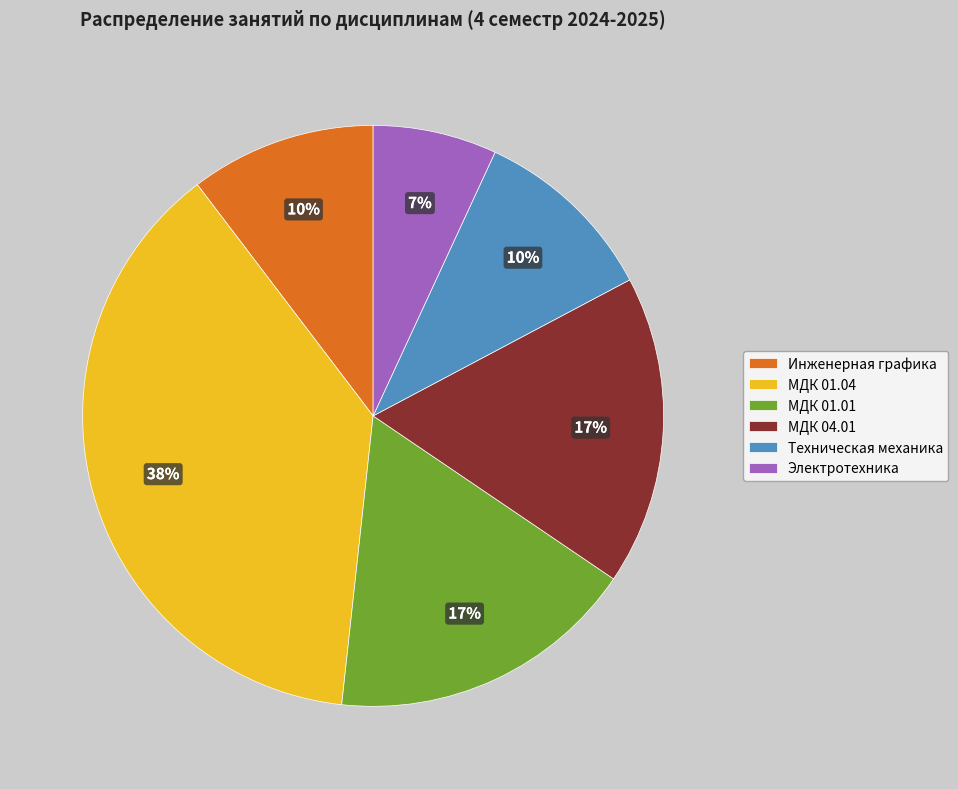

To the nearest percent, what is the average slice percentage?

17%